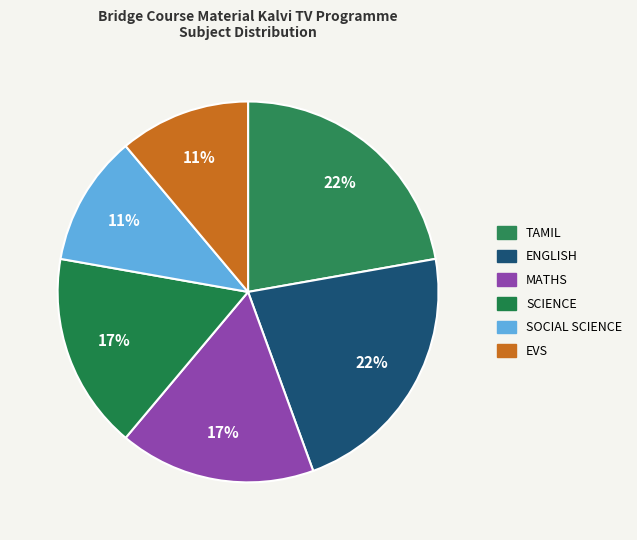

Which category has the biggest portion of the pie?

Tamil